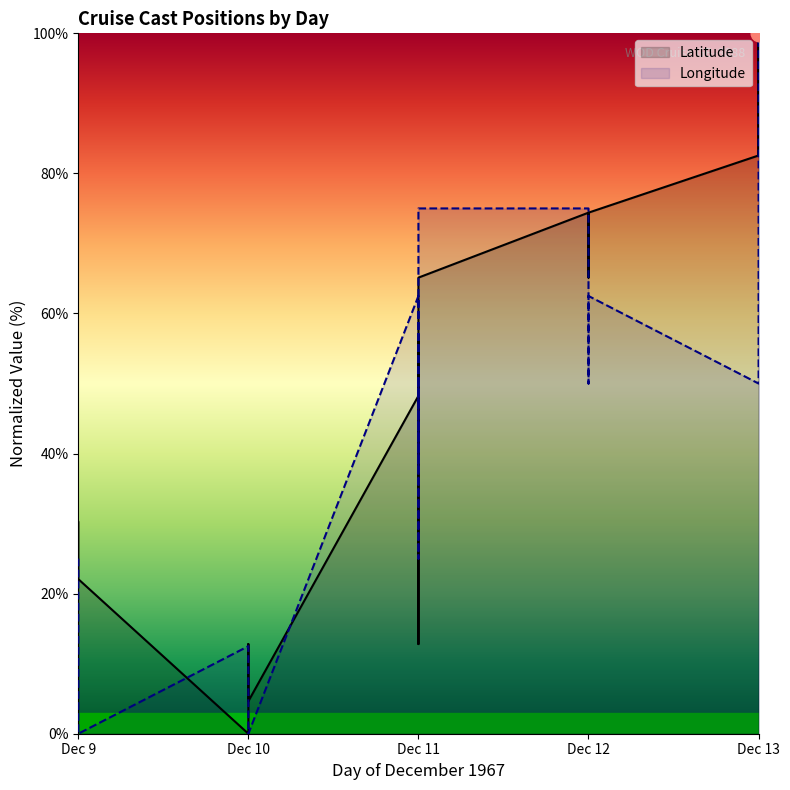

At which category does the chart reach its minimum across all series?

Dec 10